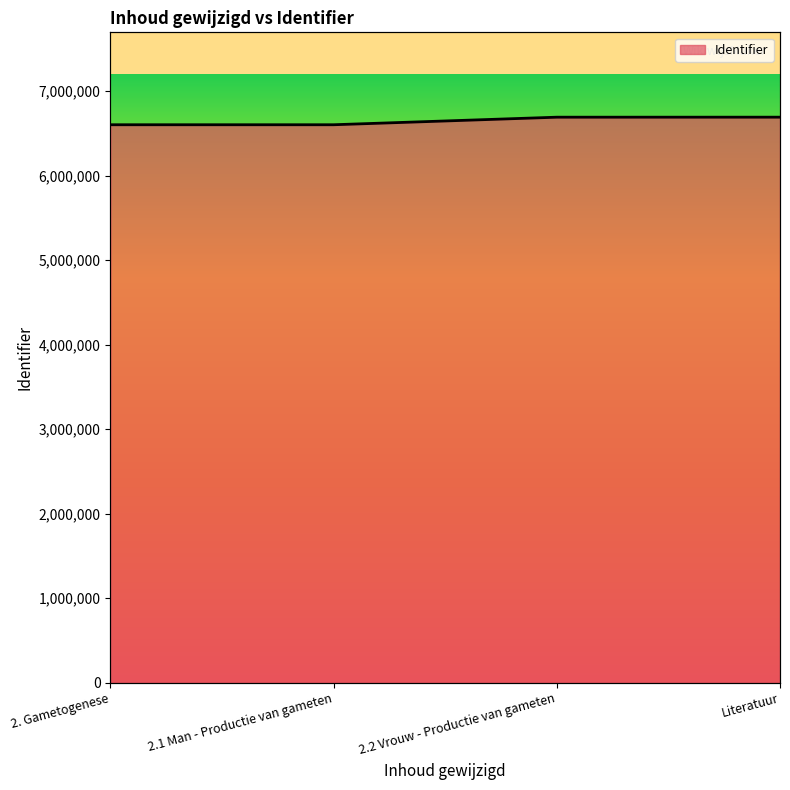

At which label does the data first exceed 6690564?

Literatuur